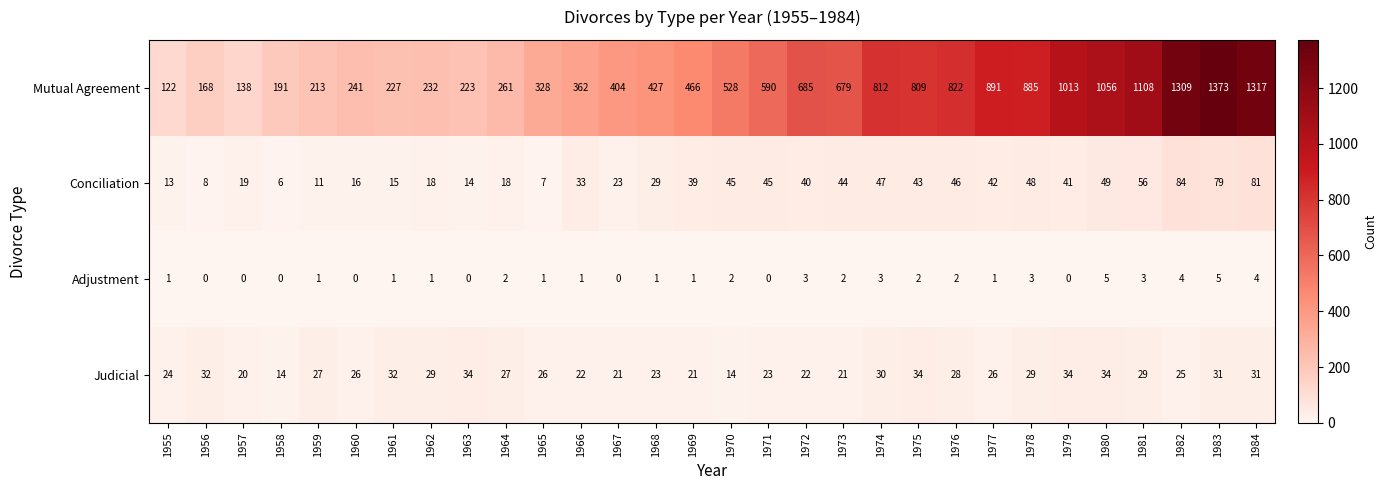

What is the sum of all Conciliation values?

1059